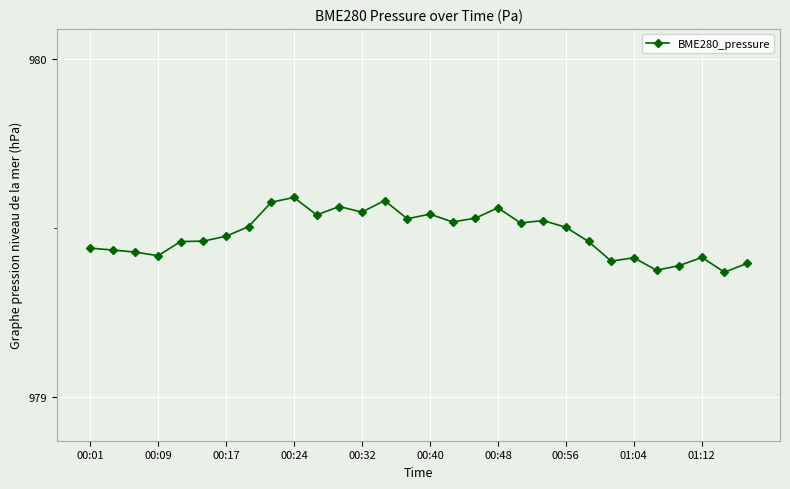

What is the sum of all values?

29384.4